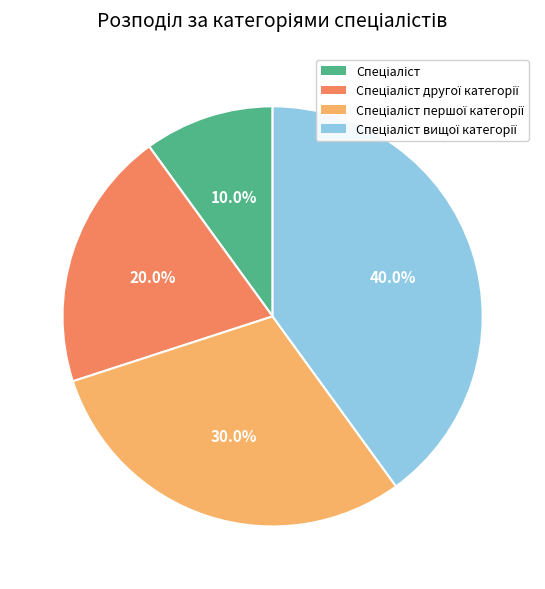

Is there any slice that represents more than half of the pie?

No